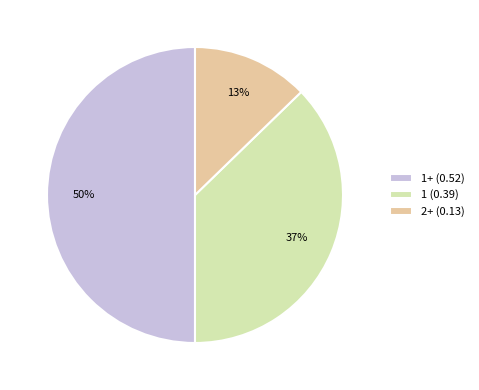

Does 2+ (0.13) represent more than half of the total?

No